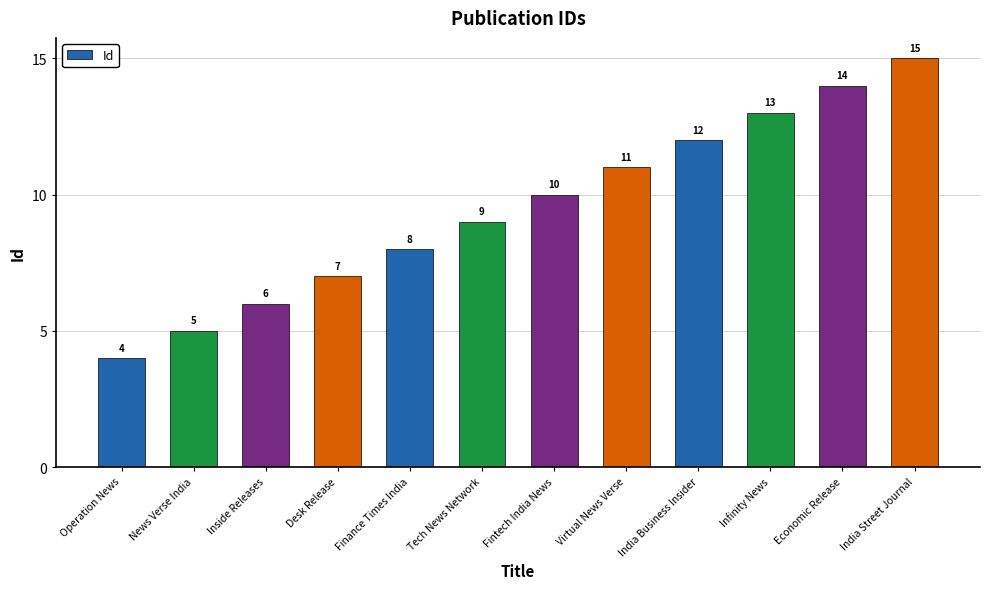

The value at Fintech India News is 6. True or false?

False